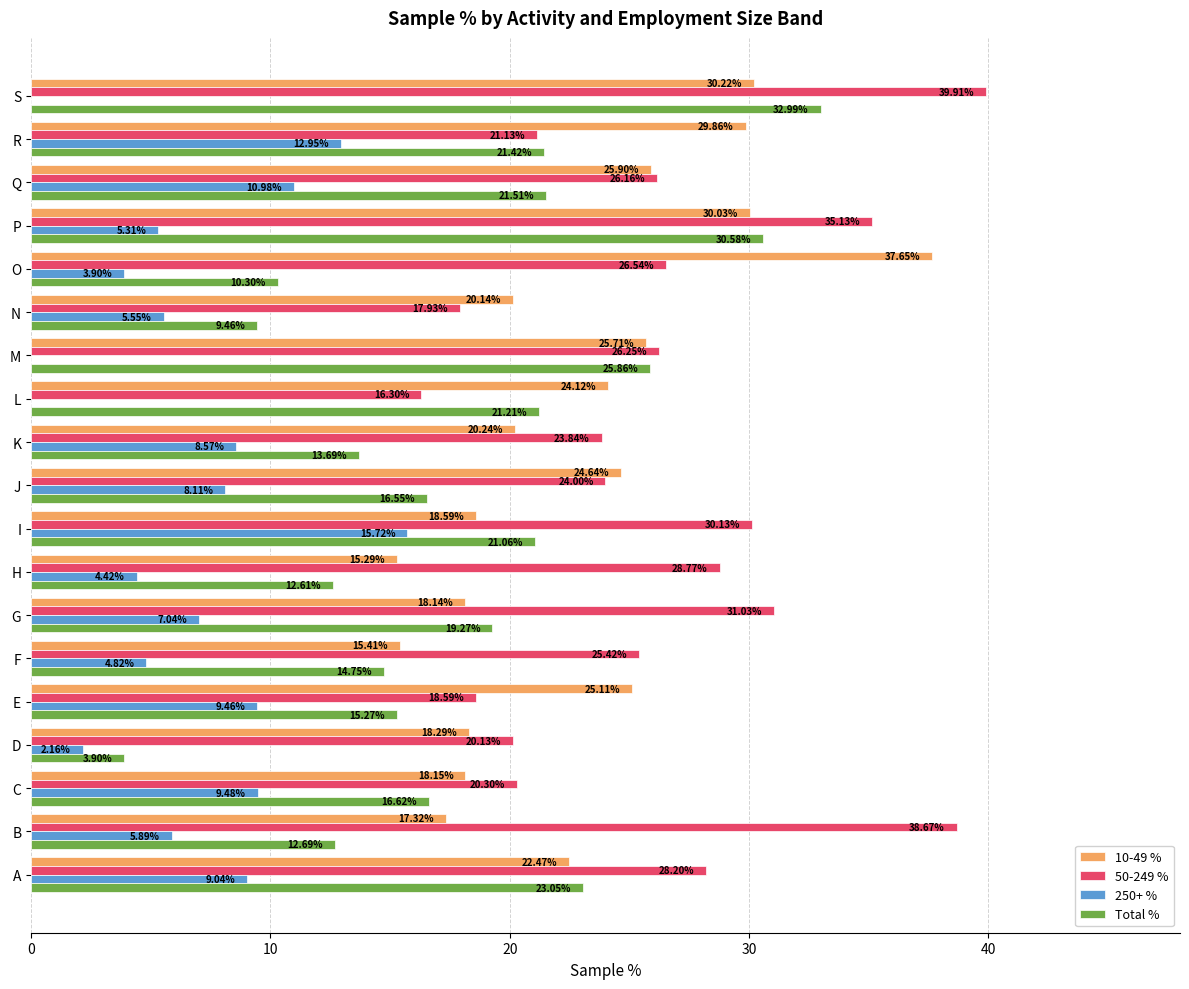

Which series changed the most between C and F?

50-249 %